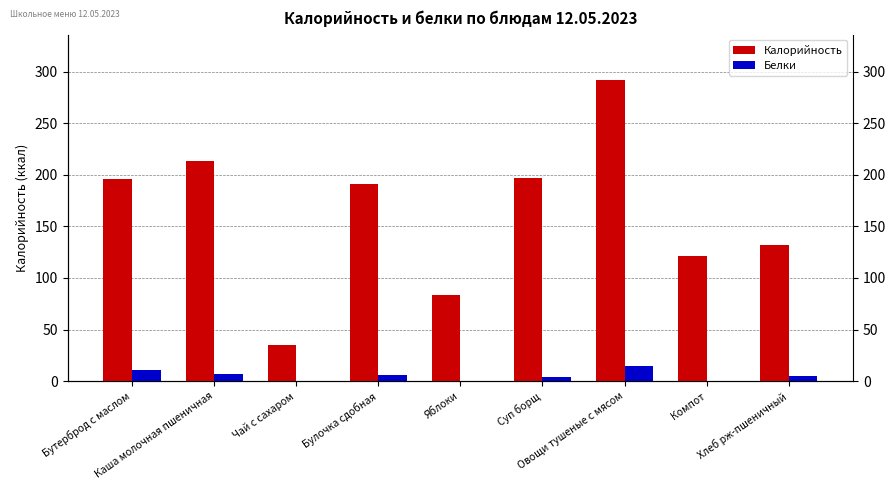

How many categories are shown in the chart?

9